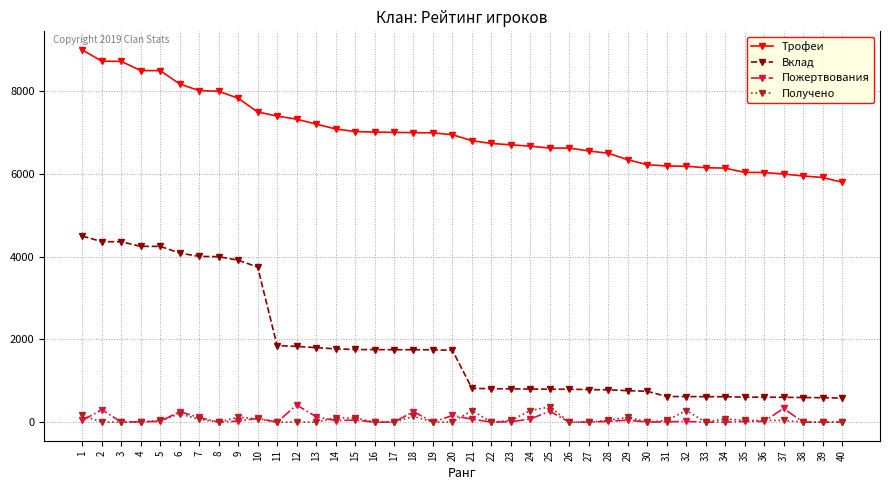

Count the number of data series in this chart.

4